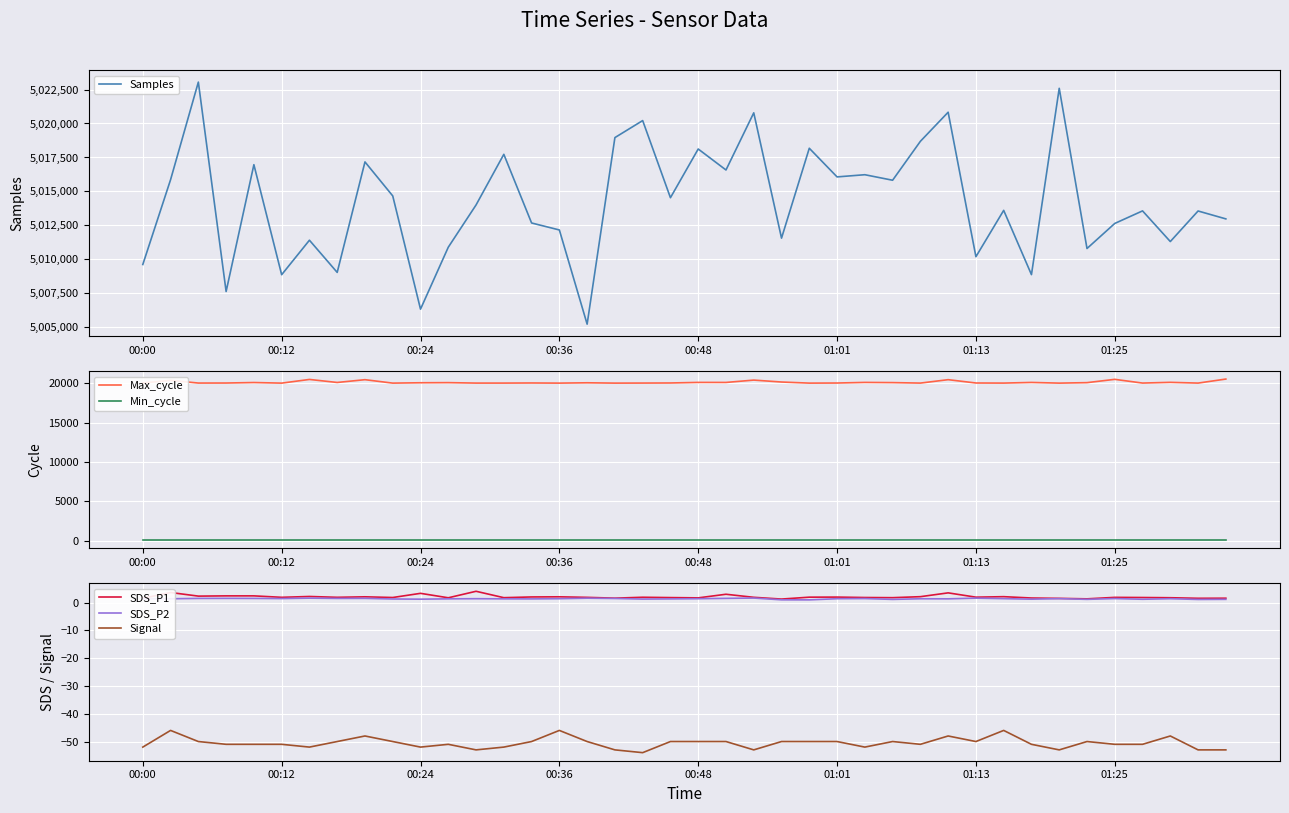

What is the highest value of the SDS_P2 series?

1.6